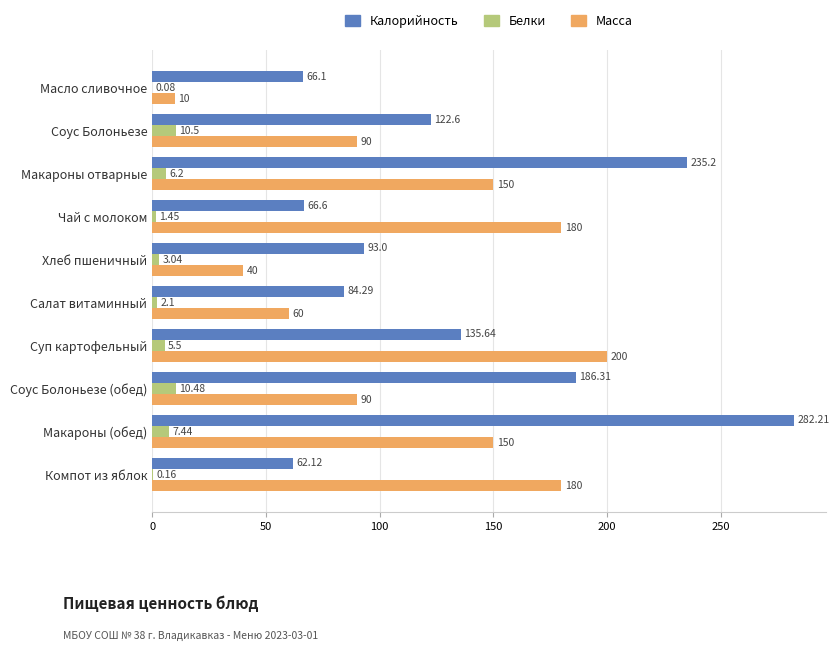

Which series has the largest total across all categories?

Калорийность